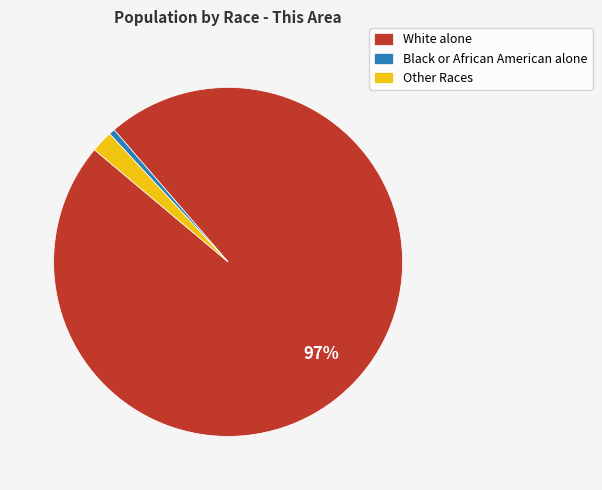

What percentage is the White alone slice, to the nearest percent?

97%